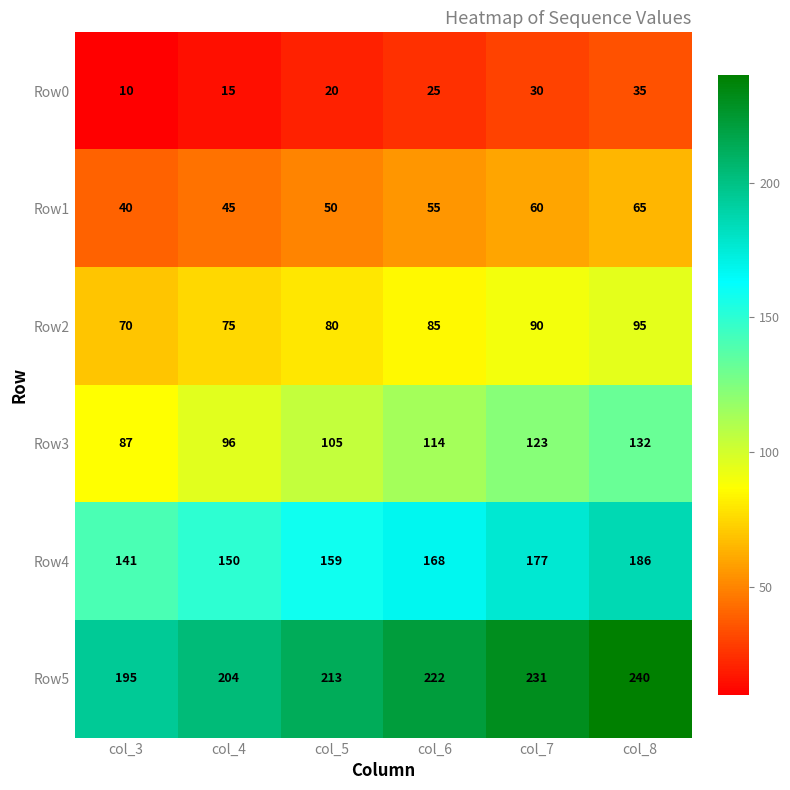

What is the difference between the highest and lowest values at col_3?

185